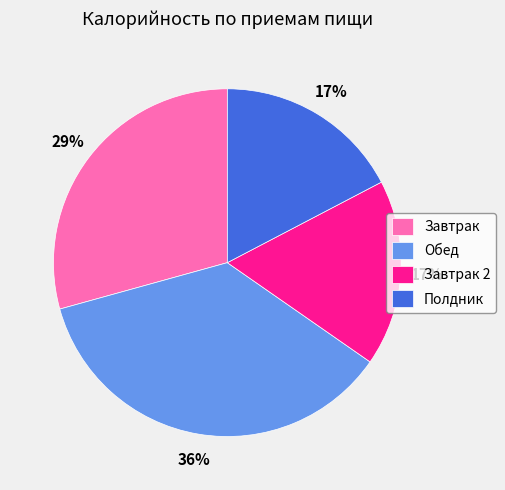

The Полдник slice represents 17% of the pie. True or false?

True